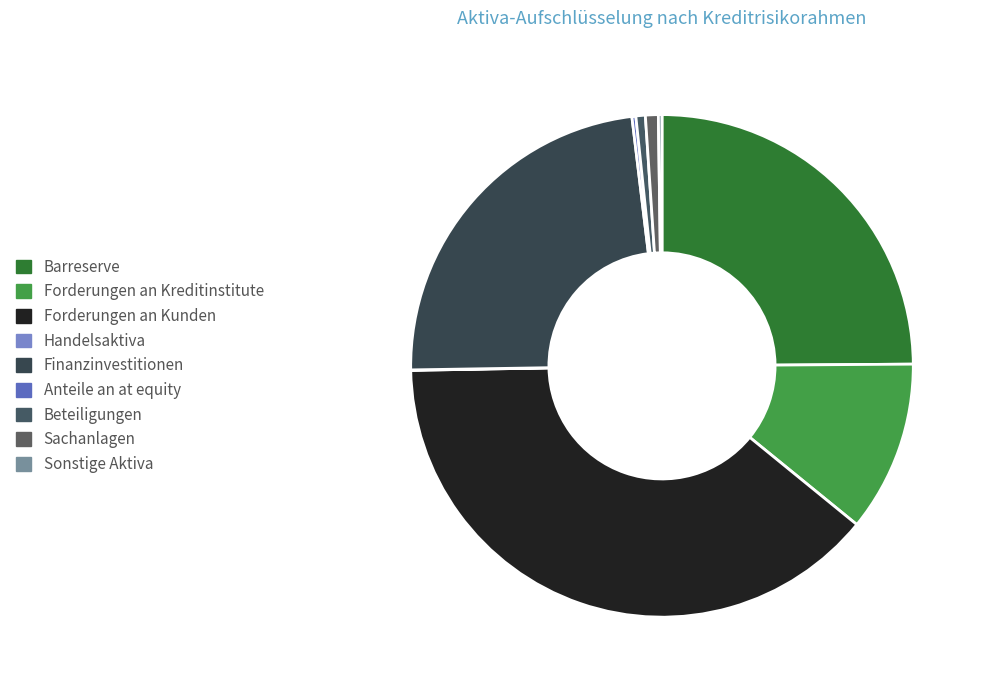

Count the number of slices in the pie.

9